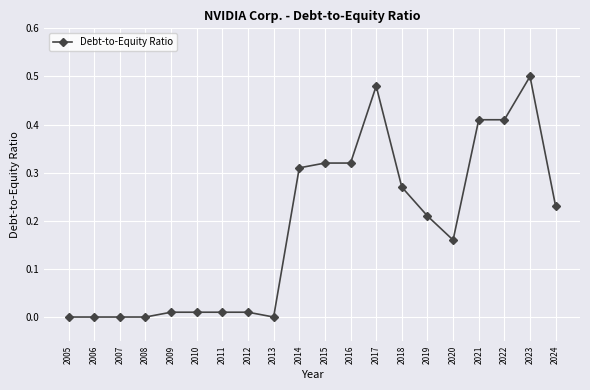

At which category does the chart reach its peak across all series?

2023